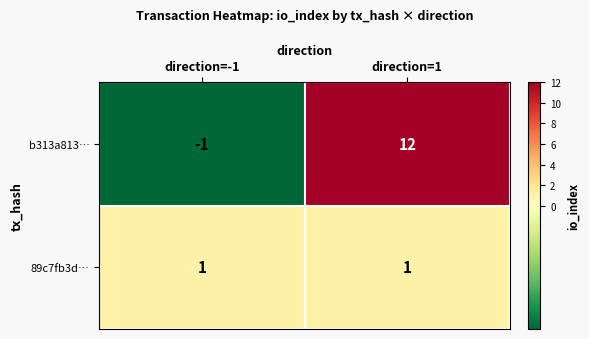

The b313a813… series shows 12 at direction=1. True or false?

True